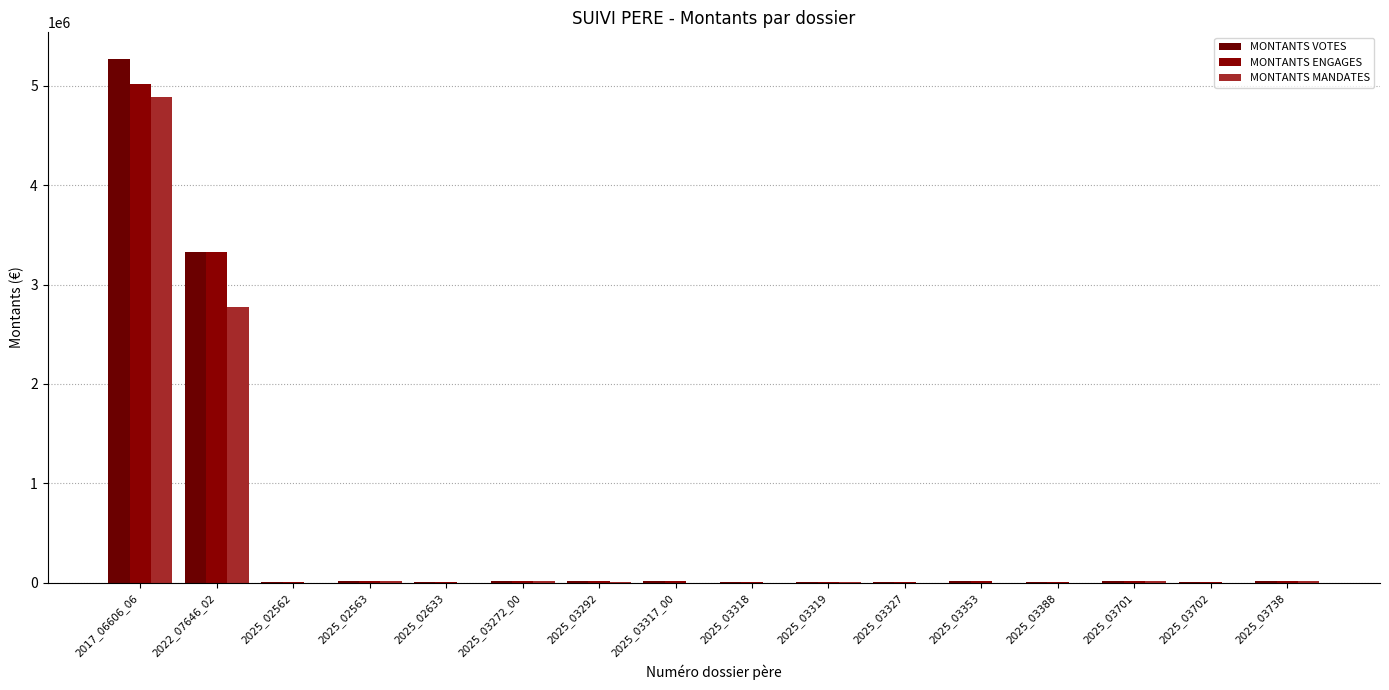

List the labels in order of MONTANTS MANDATES value, smallest first.

2025_02633, 2025_03317_00, 2025_03318, 2025_03327, 2025_03353, 2025_03388, 2025_03702, 2025_02562, 2025_03319, 2025_03292, 2025_03738, 2025_02563, 2025_03272_00, 2025_03701, 2022_07646_02, 2017_06606_06